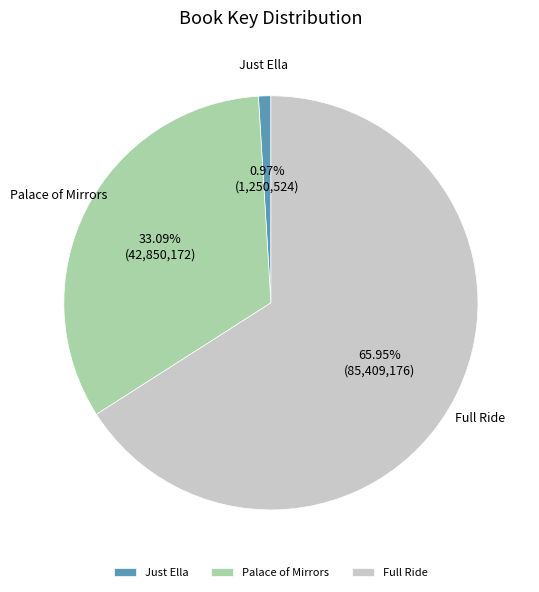

True or false: Just Ella accounts for 11% of the total.

False